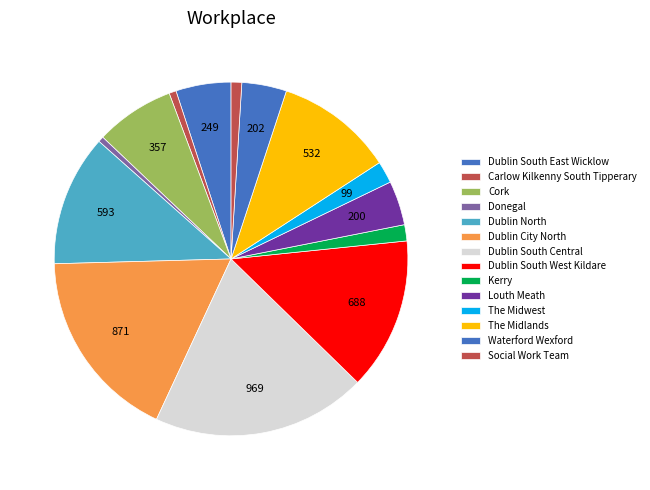

To the nearest percent, what portion does Dublin North represent?

12%